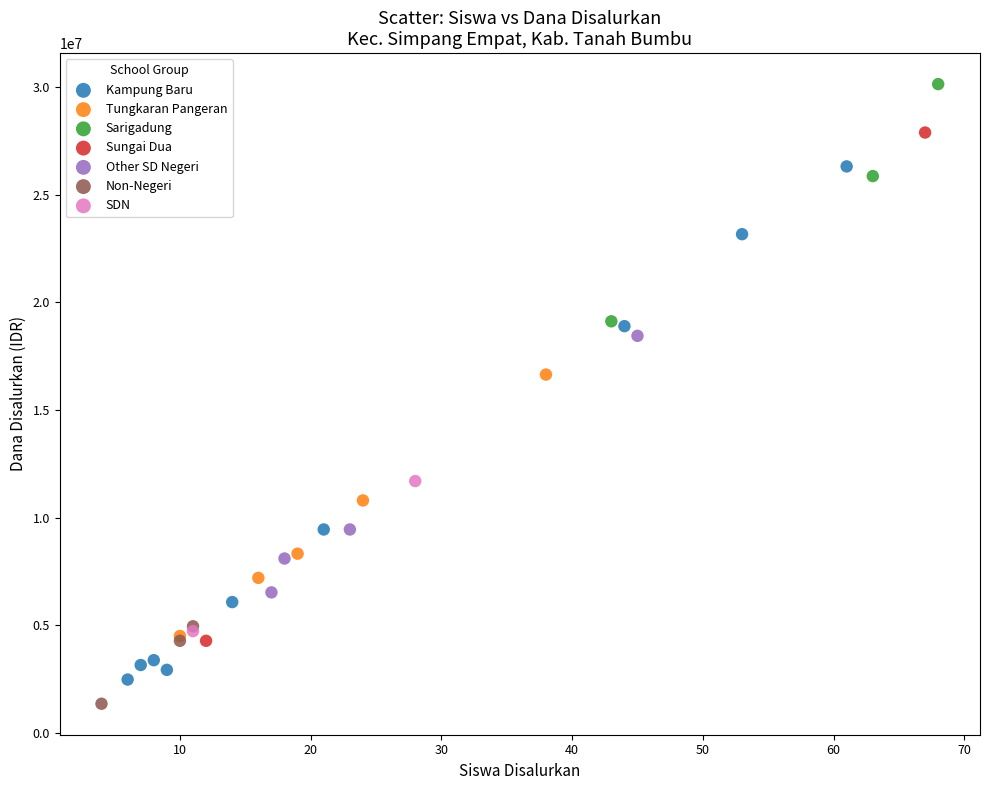

What are all the series names shown in the legend?

Kampung Baru, Tungkaran Pangeran, Sarigadung, Sungai Dua, Other SD Negeri, Non-Negeri, SDN